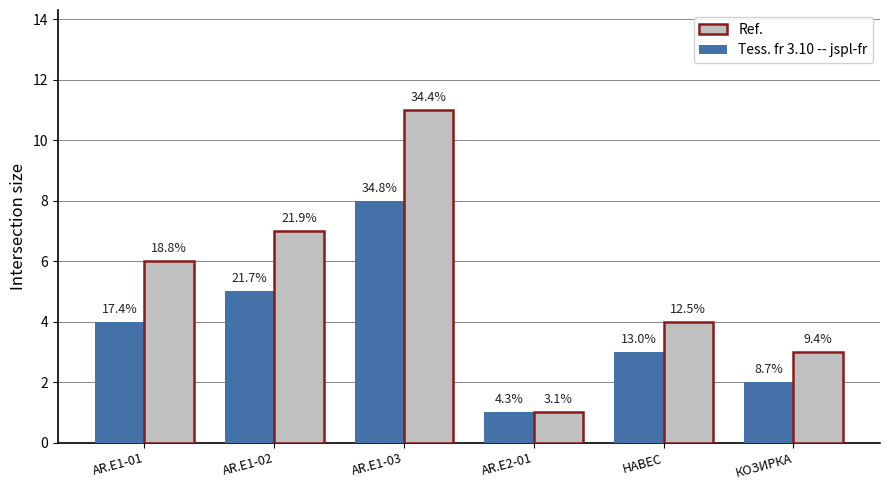

Is it true that Tess. fr 3.10 -- jspl-fr equals 1 at КОЗИРКА?

False